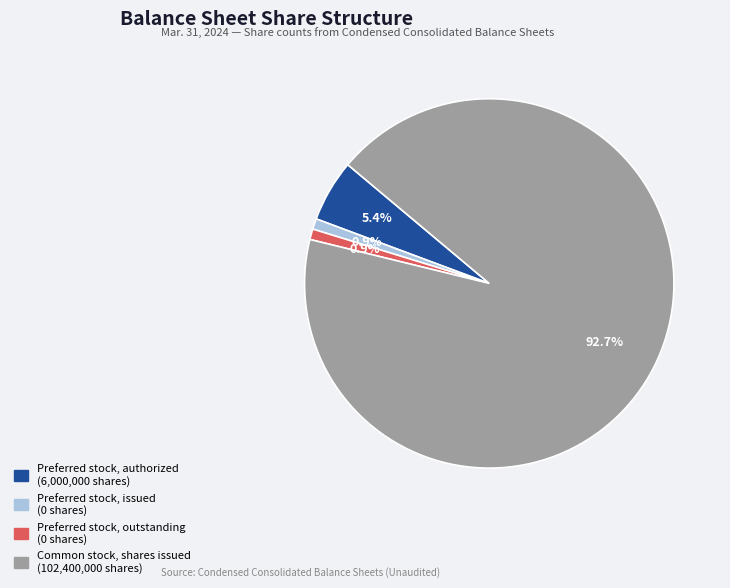

Does any single category account for the majority?

Yes